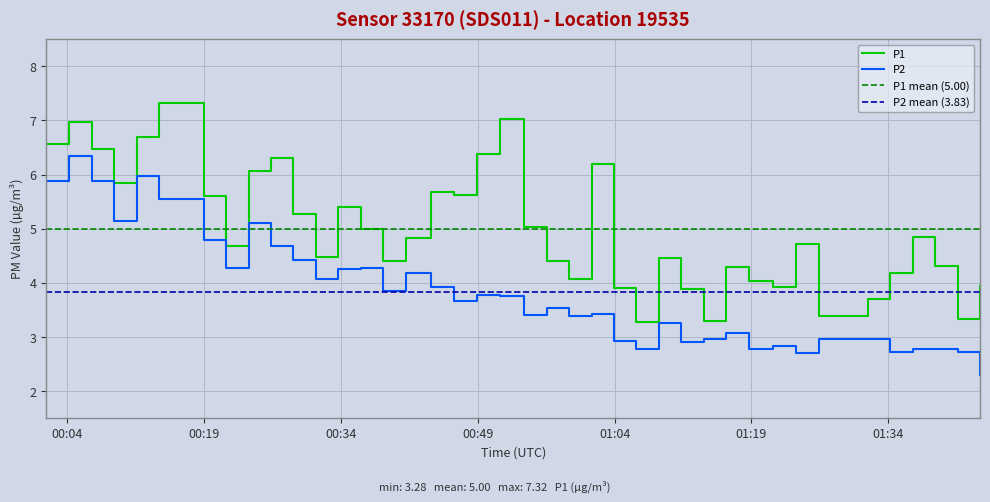

True or false: P2 and P1 intersect in this chart.

False